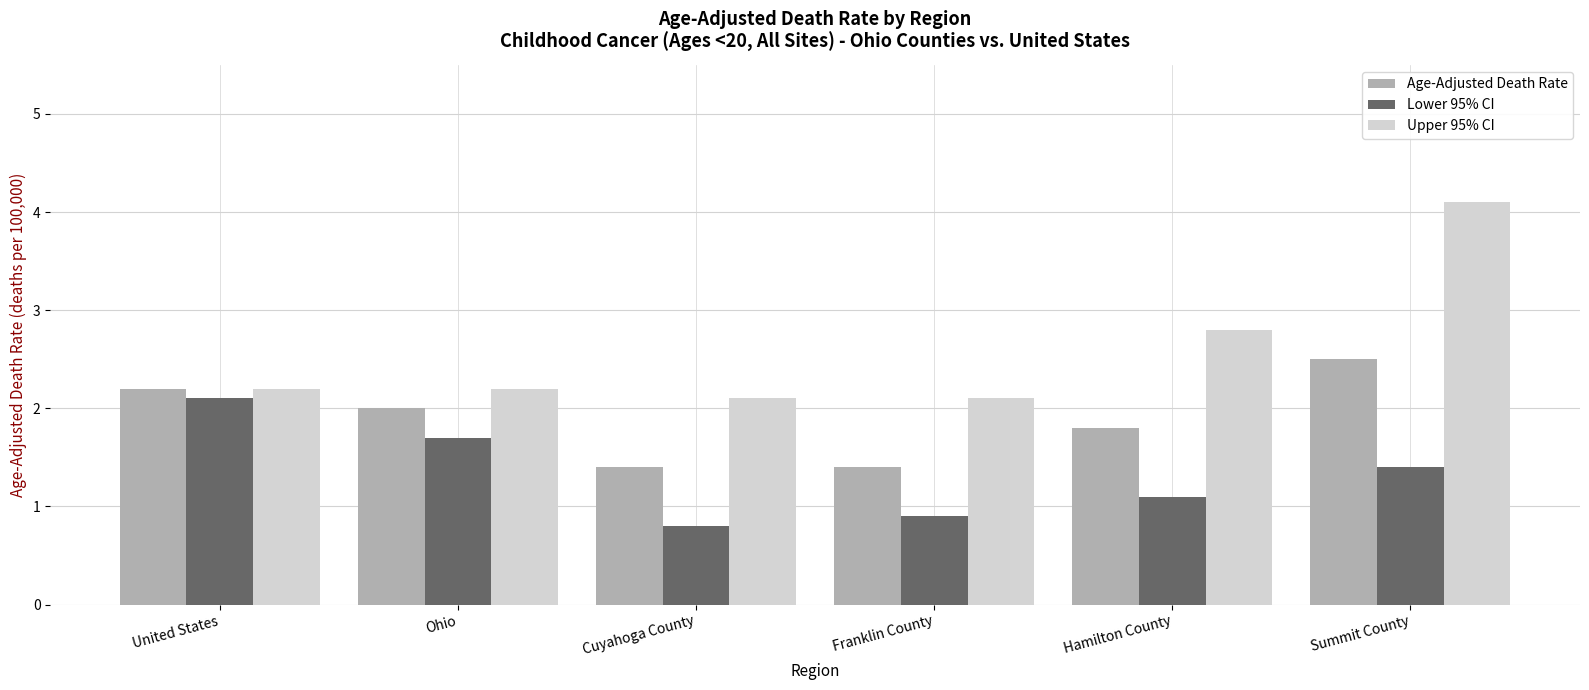

At how many categories does at least one series exceed 2?

6